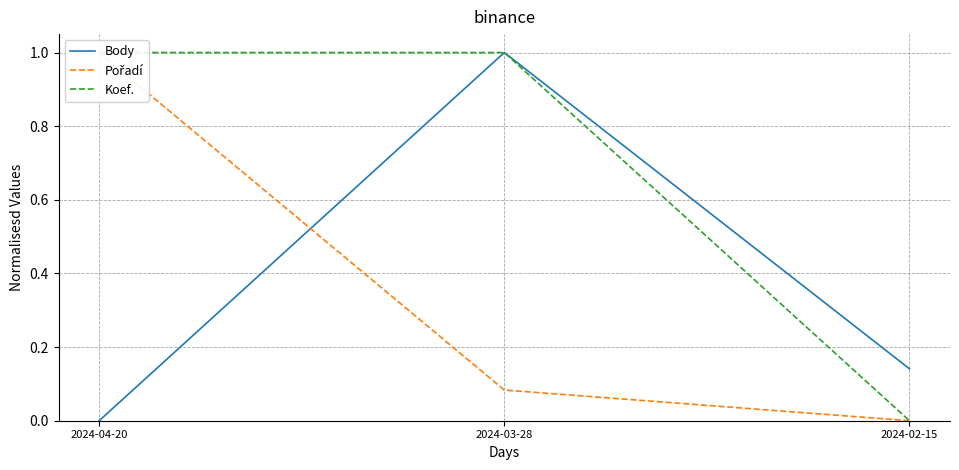

What is the greatest value displayed?

1.0